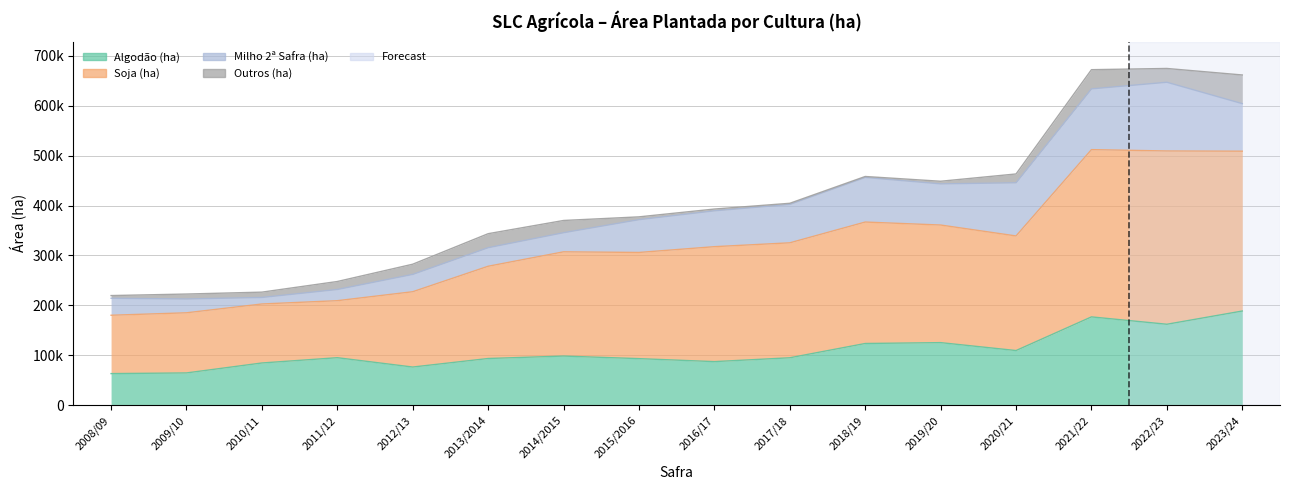

Rank the categories by Algodão (ha) value from lowest to highest.

2008/09, 2009/10, 2012/13, 2010/11, 2016/17, 2015/2016, 2013/2014, 2017/18, 2011/12, 2014/2015, 2020/21, 2018/19, 2019/20, 2022/23, 2021/22, 2023/24